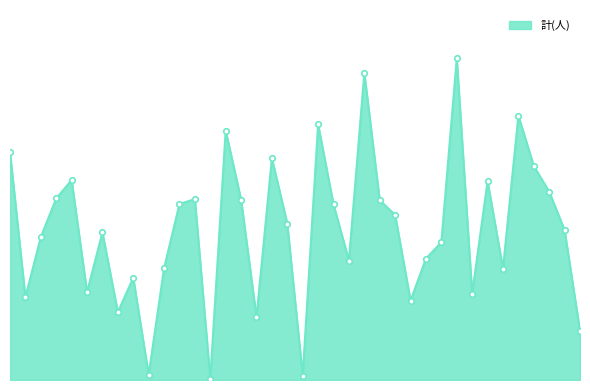

Does the chart display data point markers on the line(s)?

Yes